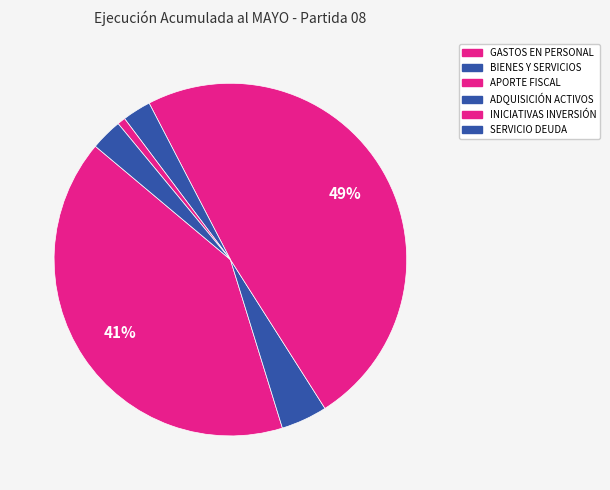

To the nearest percent, what is the difference between the largest and smallest slice percentages?

48%